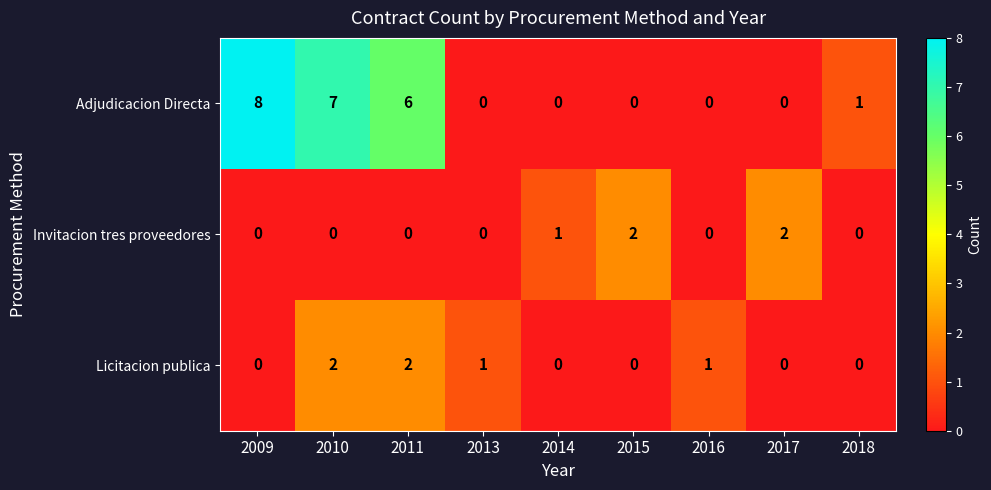

True or false: Adjudicacion Directa has a value of 7 at 2010.

True